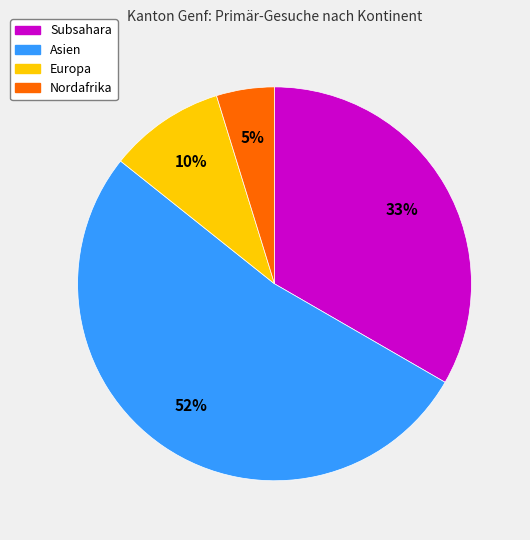

To the nearest percent, what is the average slice percentage?

25%